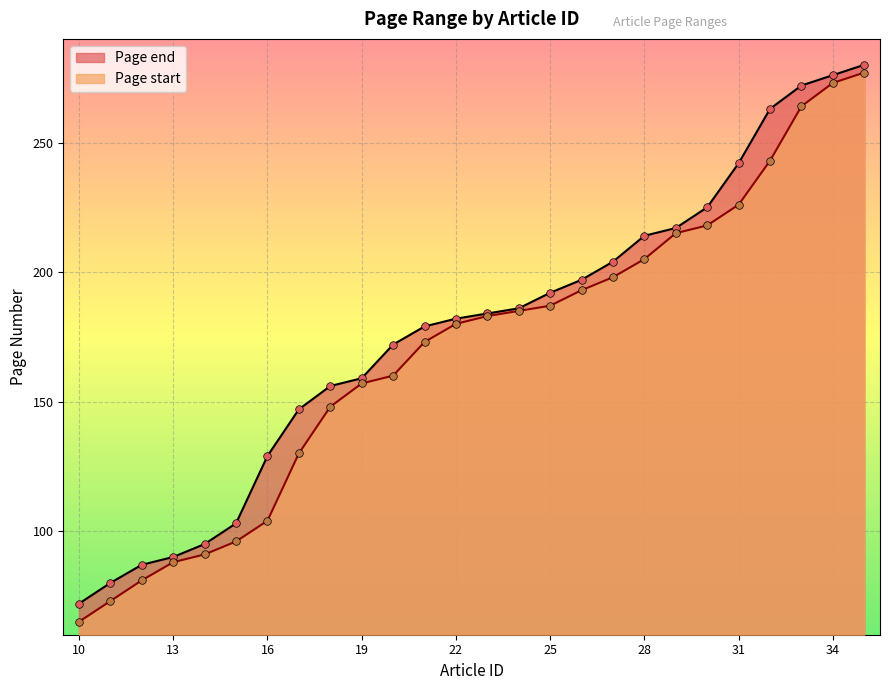

Which series reaches the maximum Y coordinate?

Page end